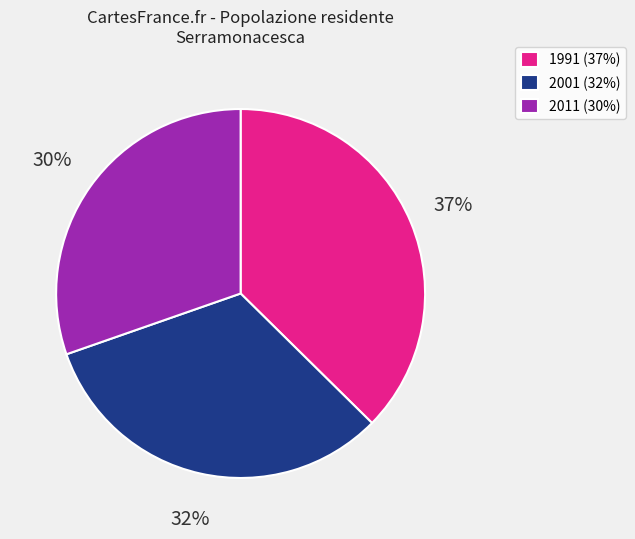

Is the sum of 1991 (37%) and 2001 (32%) greater than half?

Yes